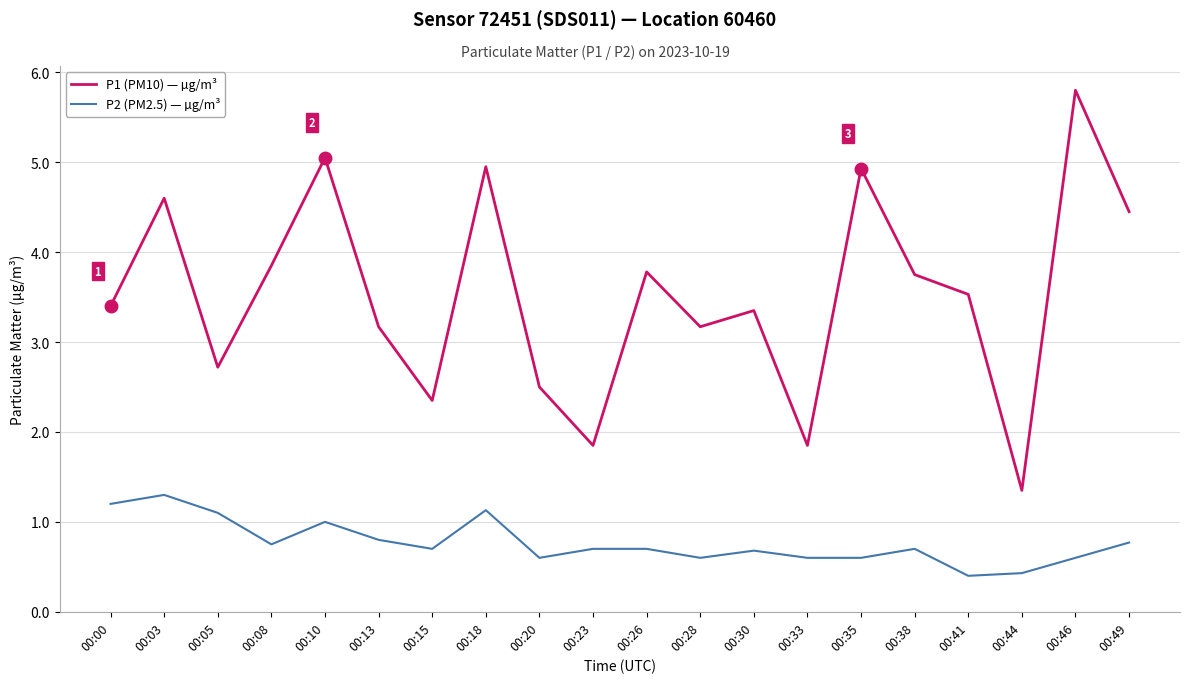

What are all the series names shown in the legend?

P1 (PM10) — µg/m³, P2 (PM2.5) — µg/m³